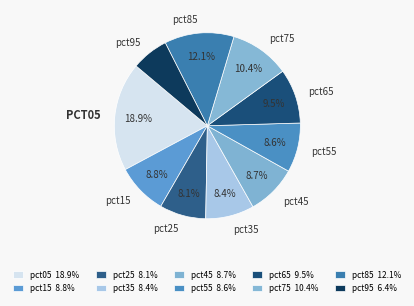

Count the number of slices in the pie.

10